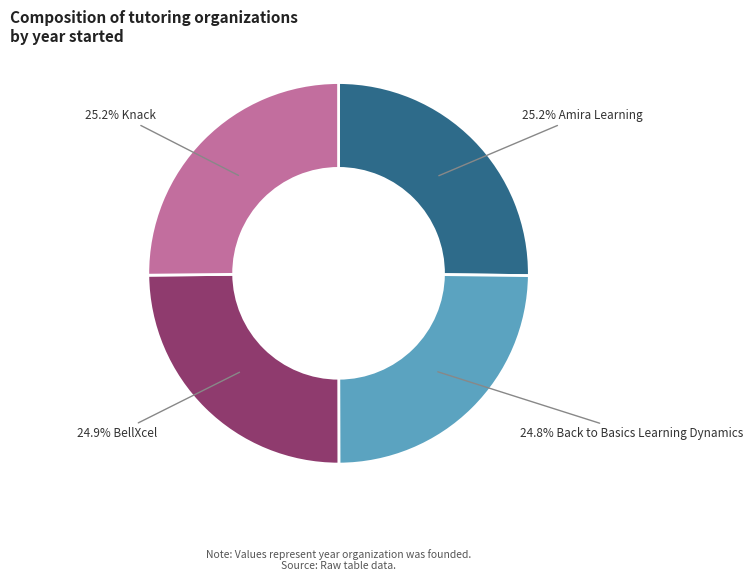

Does any single category account for the majority?

No